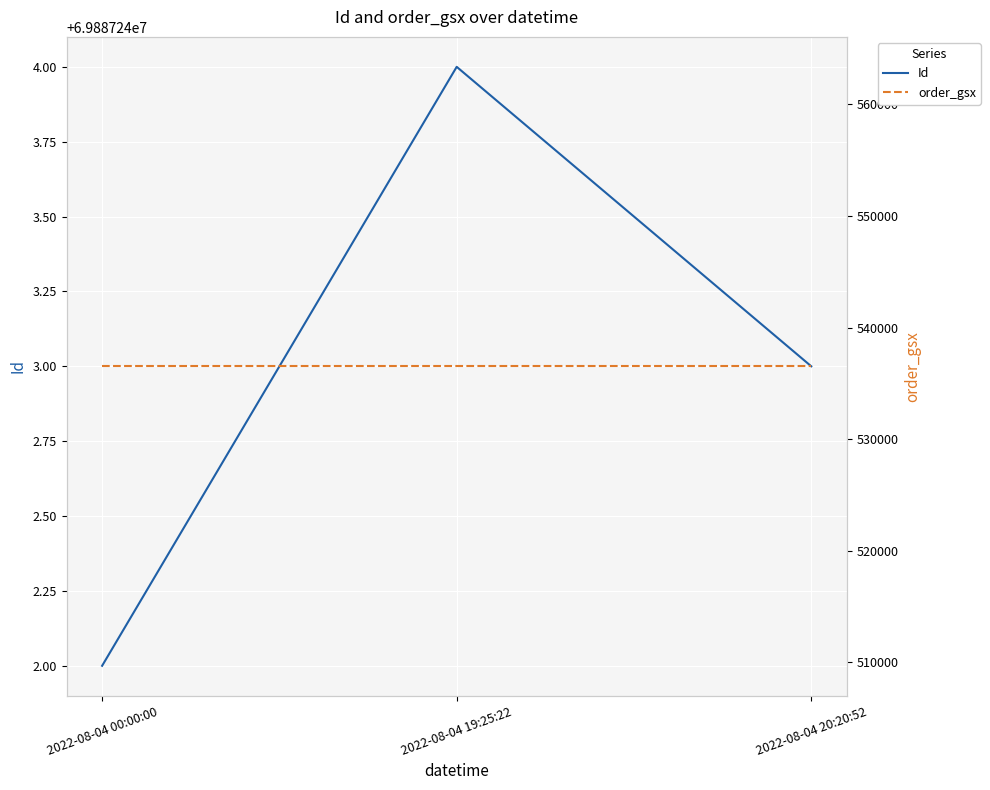

At how many categories does at least one series exceed 68571034?

3